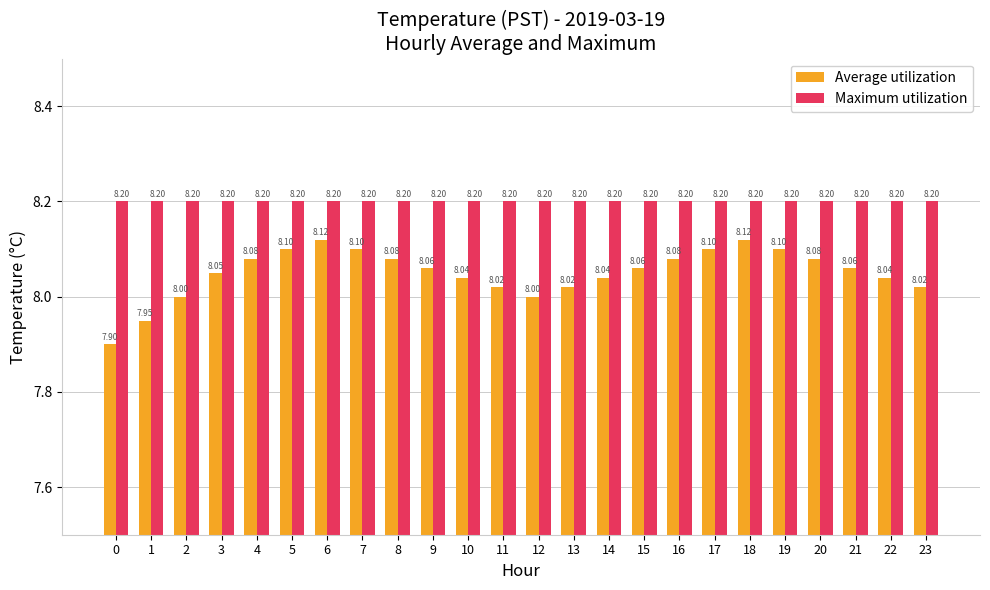

How many distinct data groups are displayed?

2